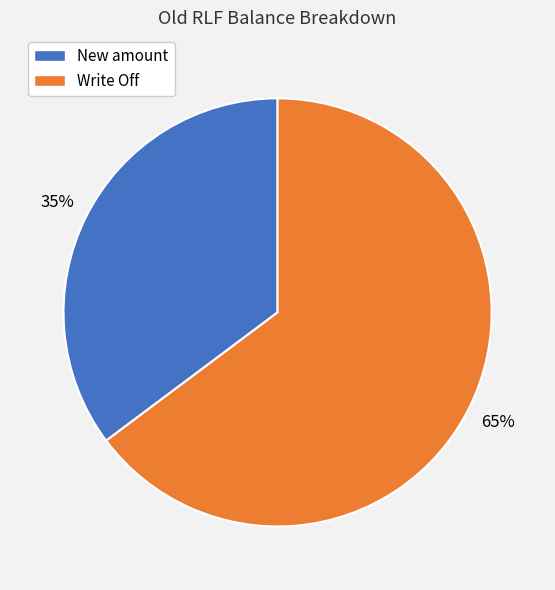

To the nearest percent, what is the combined percentage of Write Off and New amount?

100%